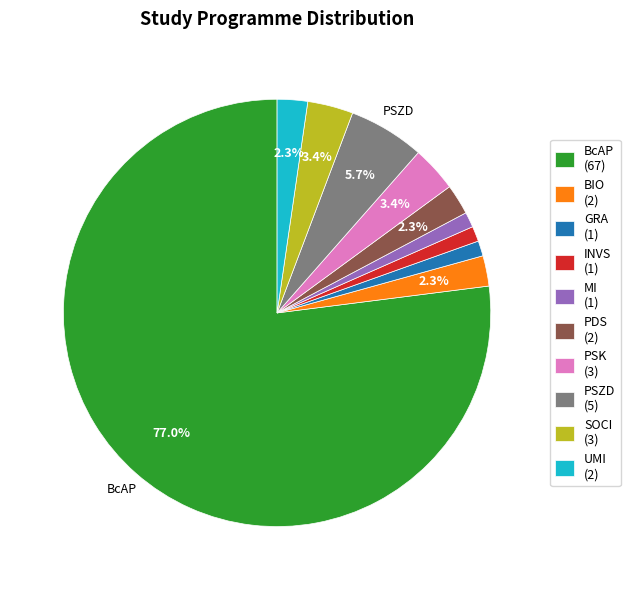

To the nearest percent, what is the difference between the largest and smallest slice percentages?

76%